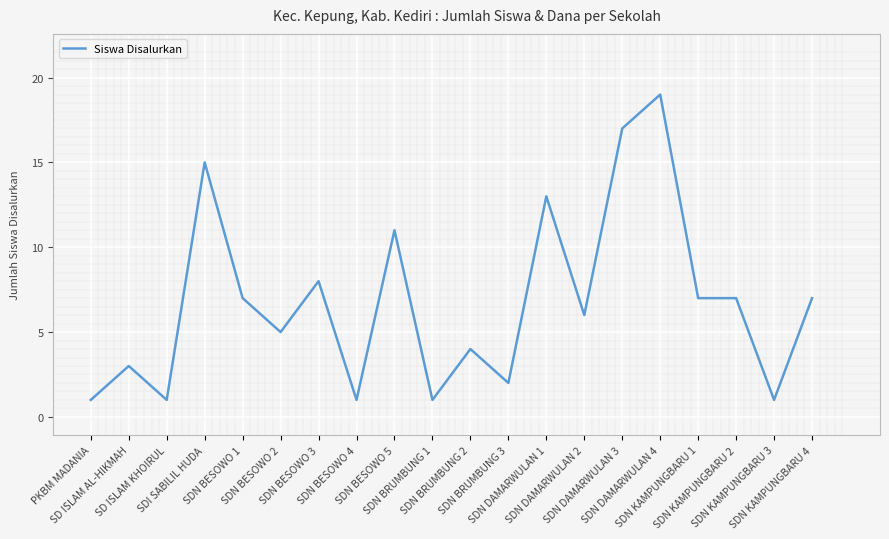

What is the sum of all values?

136